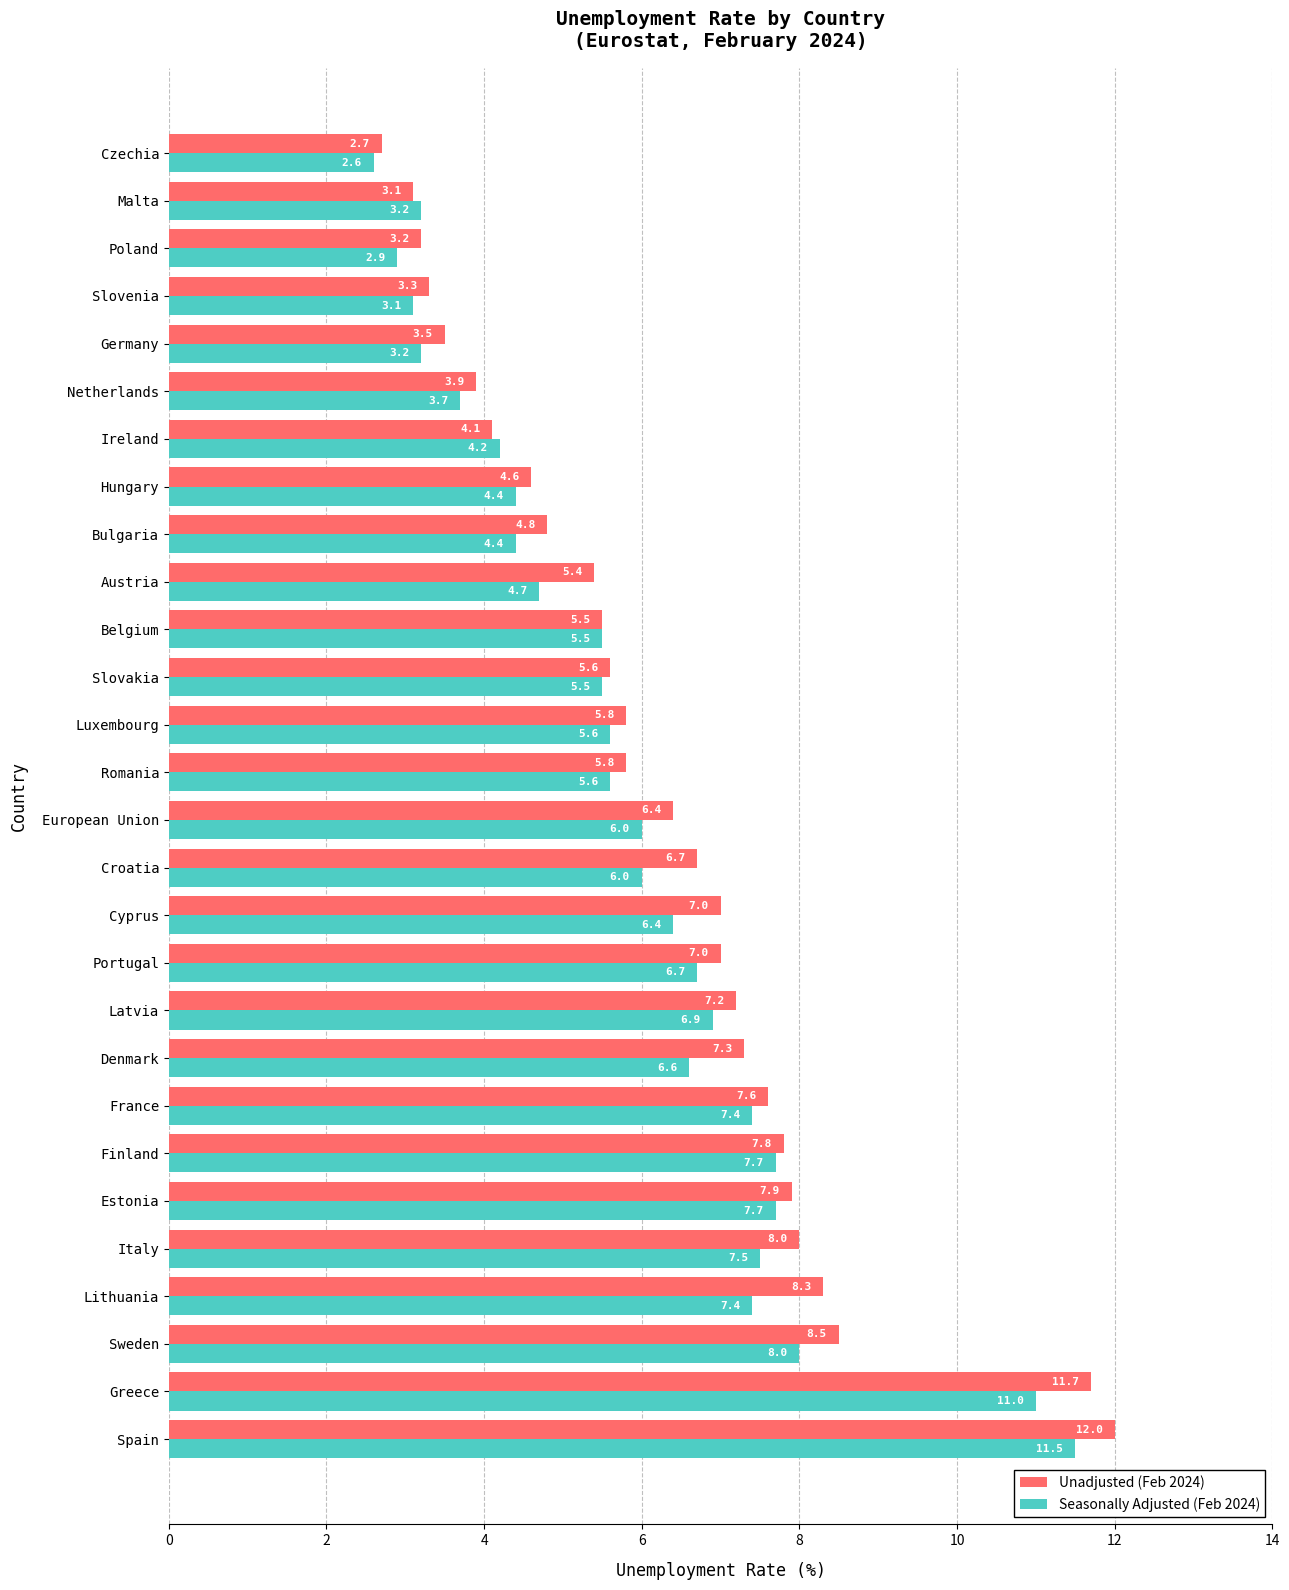

True or false: Unadjusted (Feb 2024) has a value of 3.7 at Latvia.

False